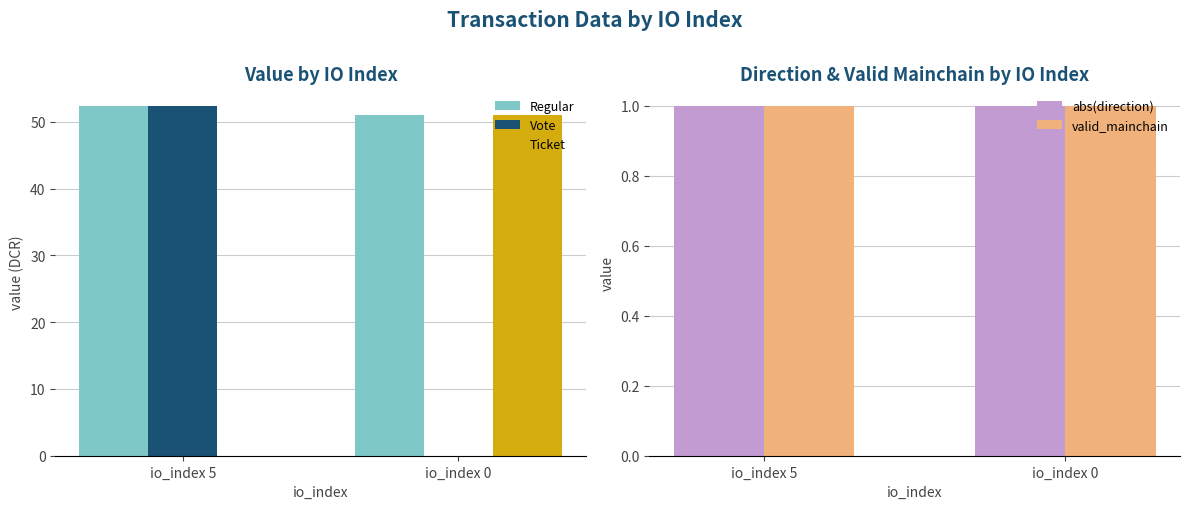

Reading left to right, extract all data points from this chart.

Regular: io_index 5=52.4	io_index 0=51.0
Vote: io_index 5=52.4	io_index 0=0.0
Ticket: io_index 5=0.0	io_index 0=51.0
abs(direction): io_index 5=1.0	io_index 0=1.0
valid_mainchain: io_index 5=1.0	io_index 0=1.0